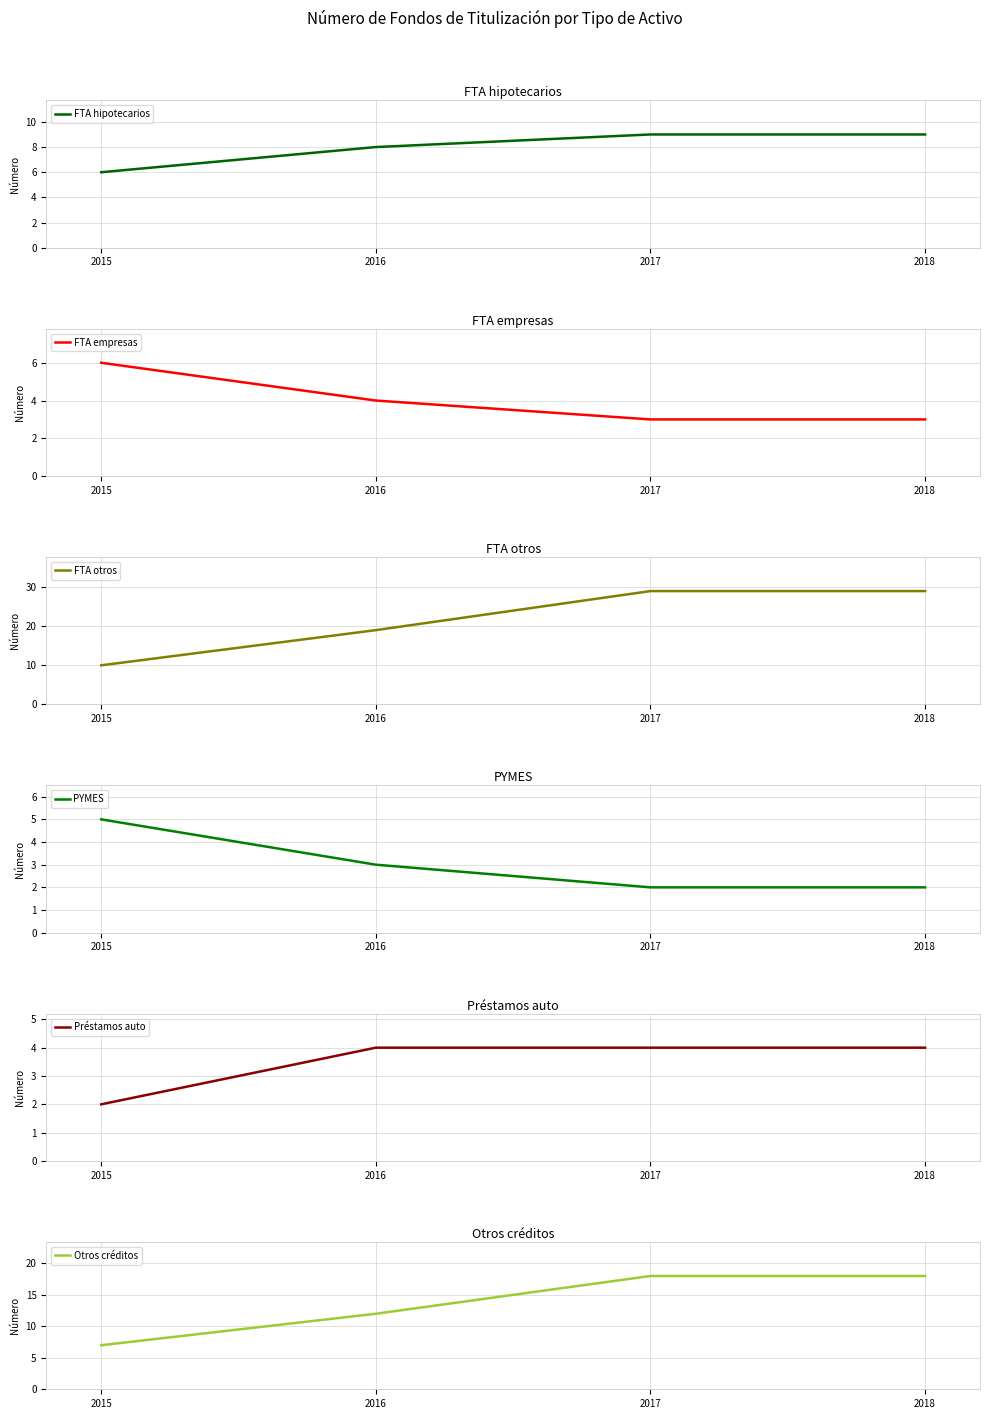

At which label is FTA otros closest to 19?

2016